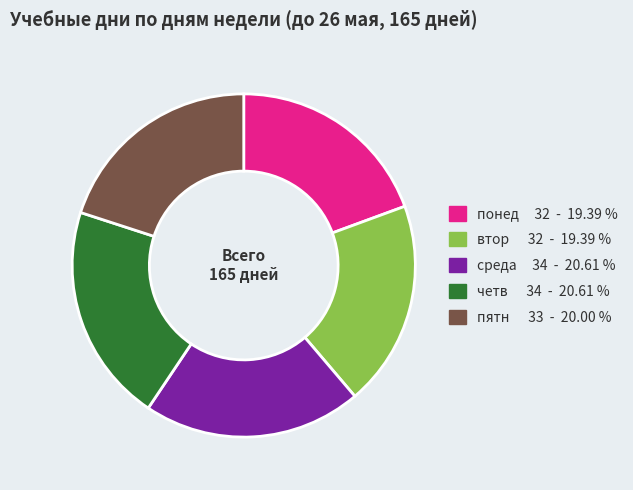

Count the number of slices in the pie.

5